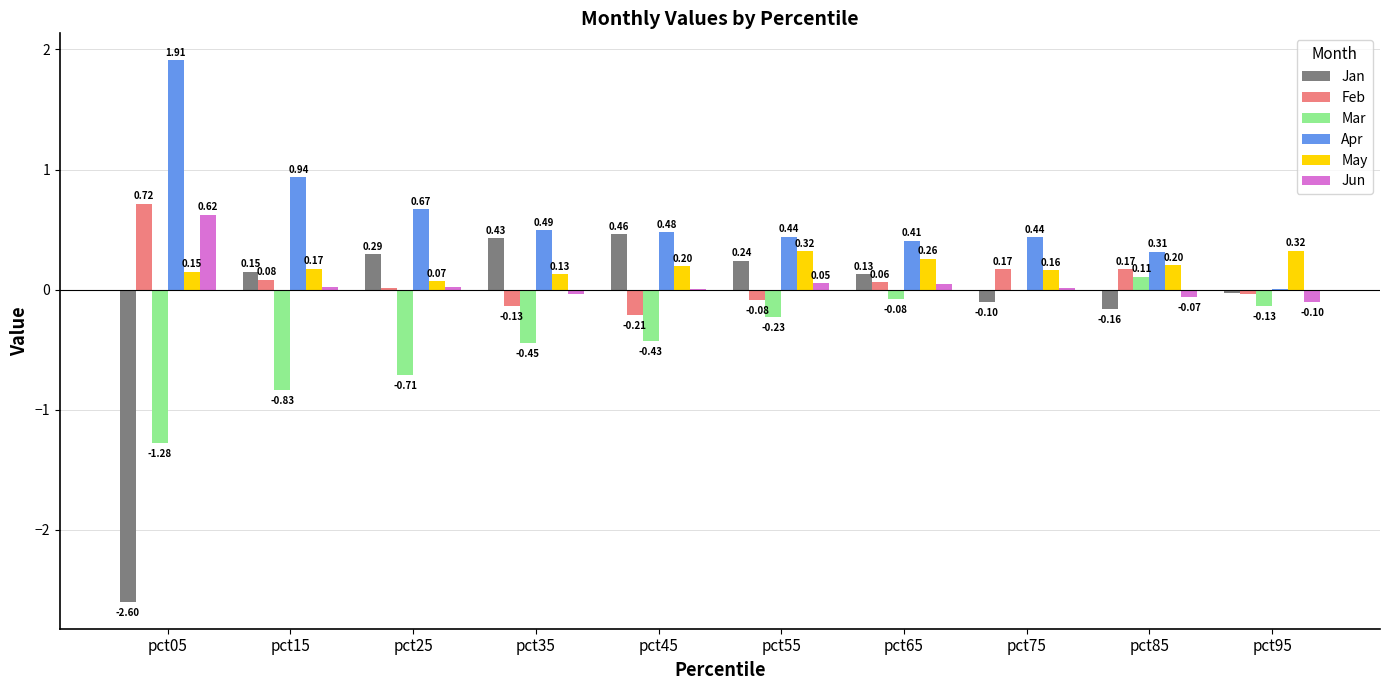

At which category is the sum across all series the highest?

pct65